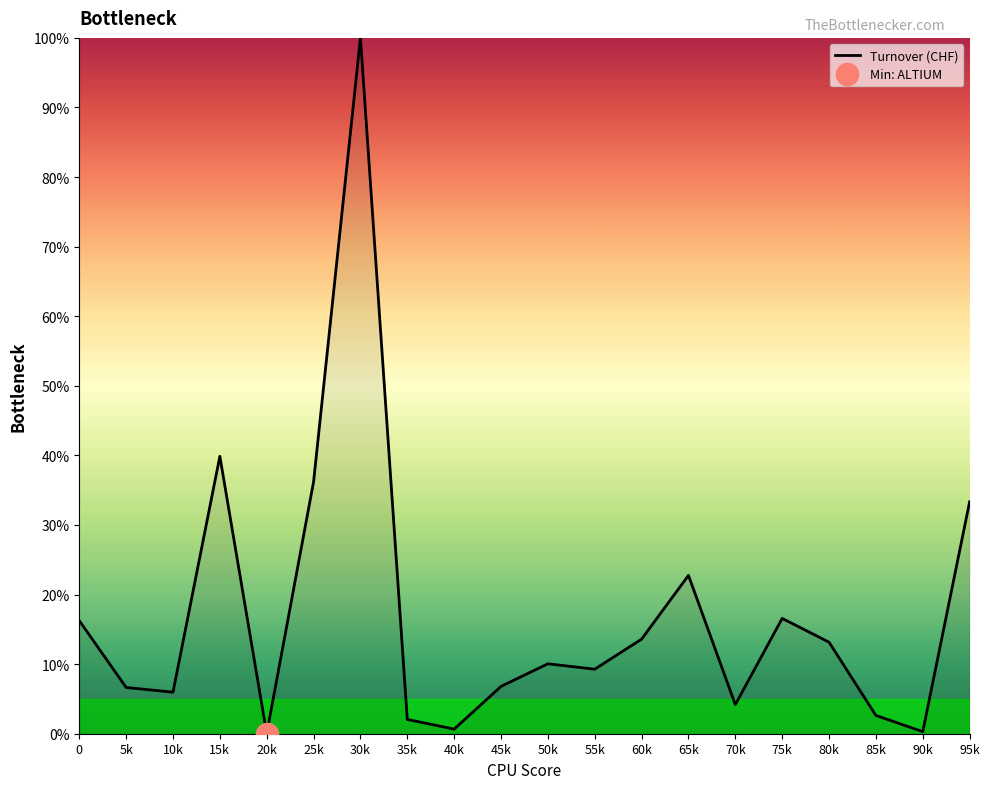

True or false: the data has more than 0 interior local peaks.

True